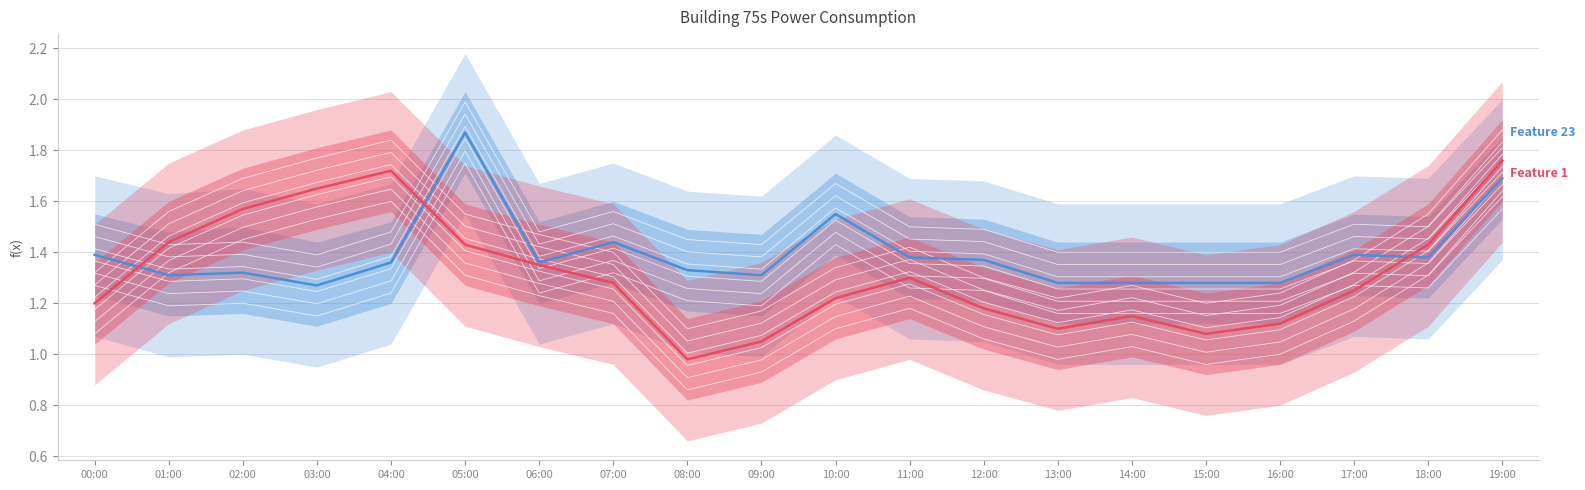

How many distinct data groups are displayed?

2